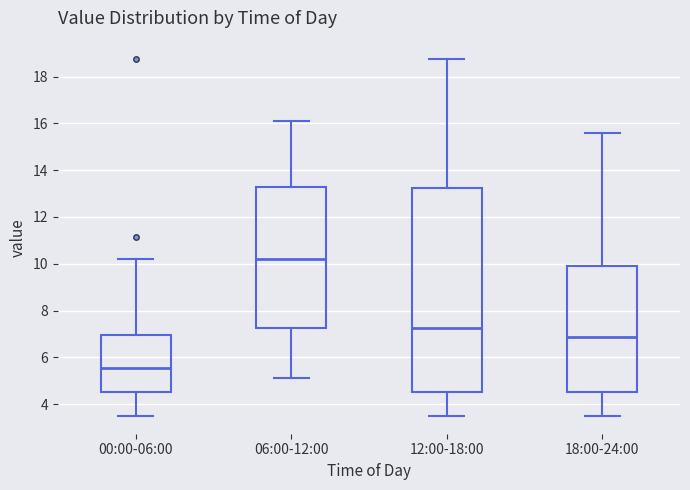

Reading left to right, transcribe this box plot: for each box, give where its median line is, the range the box spans, and where its two whiskers end, as read against the y-axis. The values are not printed on the chart, so give them approximately, as read against the axis.

00:00-06:00: median 5.6, box 4.6 to 7.0, whiskers 3.6 to 10.2
06:00-12:00: median 10.2, box 7.2 to 13.2, whiskers 5.2 to 16.2
12:00-18:00: median 7.2, box 4.6 to 13.2, whiskers 3.6 to 18.8
18:00-24:00: median 6.8, box 4.6 to 10.0, whiskers 3.6 to 15.6